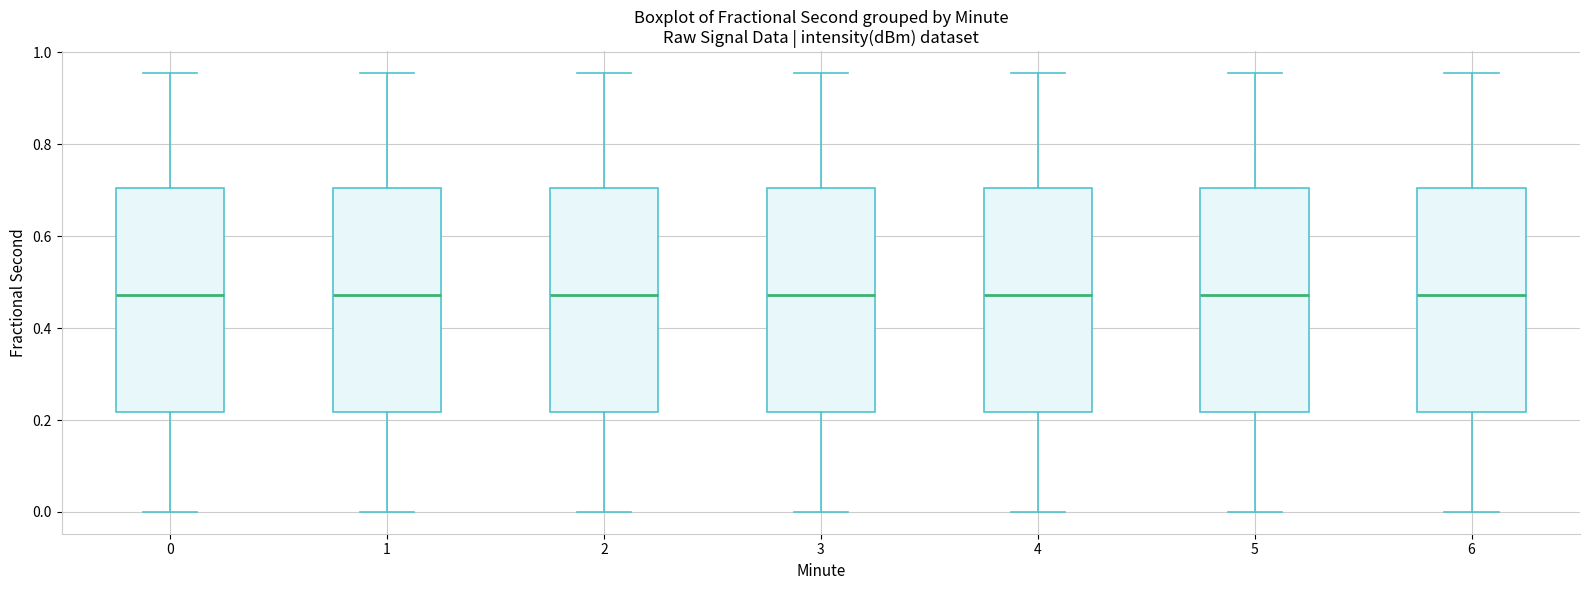

Reading left to right, transcribe this box plot: for each box, give where its median line is, the range the box spans, and where its two whiskers end, as read against the y-axis. The values are not printed on the chart, so give them approximately, as read against the axis.

0: median 0.48, box 0.22 to 0.70, whiskers 0.00 to 0.96
1: median 0.48, box 0.22 to 0.70, whiskers 0.00 to 0.96
2: median 0.48, box 0.22 to 0.70, whiskers 0.00 to 0.96
3: median 0.48, box 0.22 to 0.70, whiskers 0.00 to 0.96
4: median 0.48, box 0.22 to 0.70, whiskers 0.00 to 0.96
5: median 0.48, box 0.22 to 0.70, whiskers 0.00 to 0.96
6: median 0.48, box 0.22 to 0.70, whiskers 0.00 to 0.96